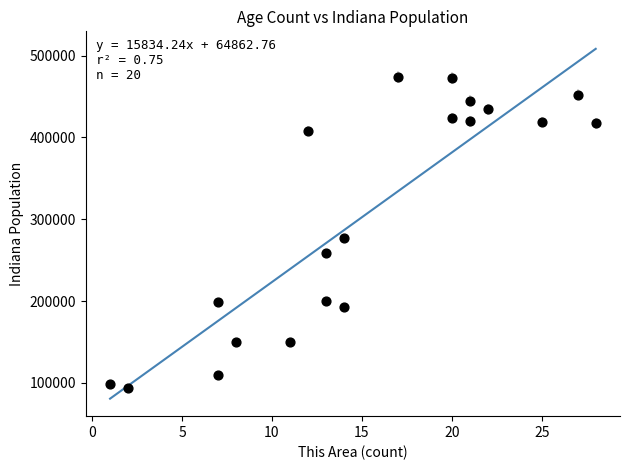

What Y value in the scatter plot is closest to 284129?

277231